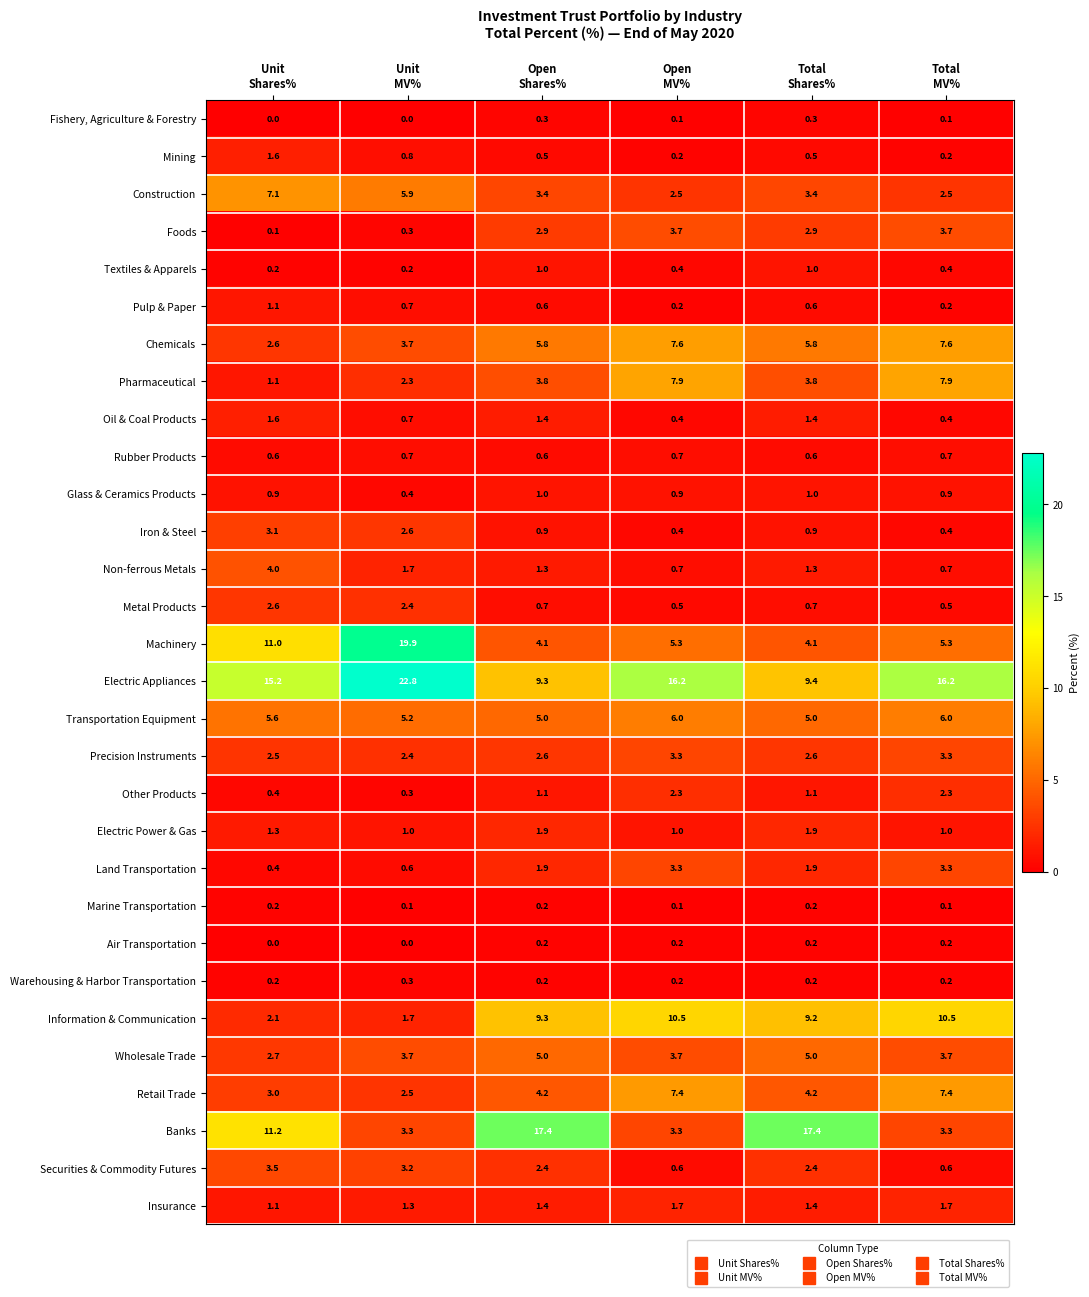

Which series has the largest total across all categories?

Electric Appliances